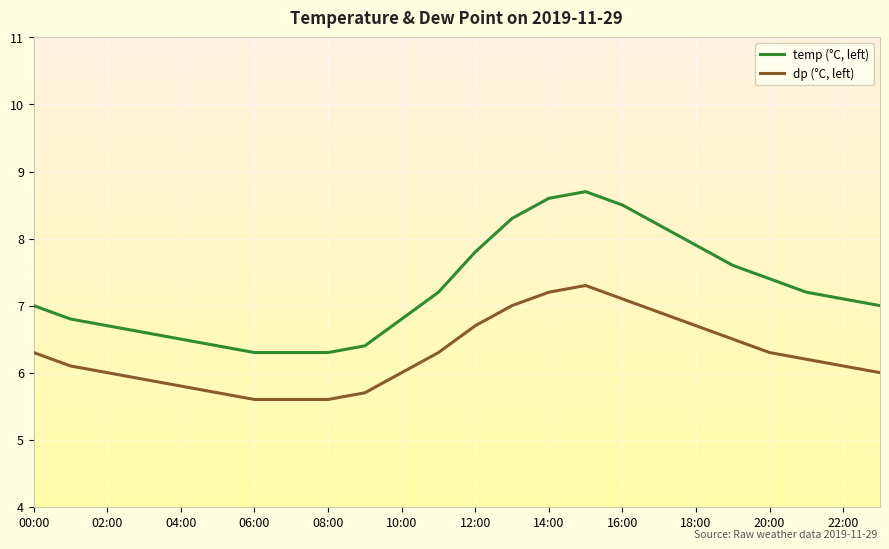

True or false: dp (°C, left) has more than 2 interior local peaks.

False